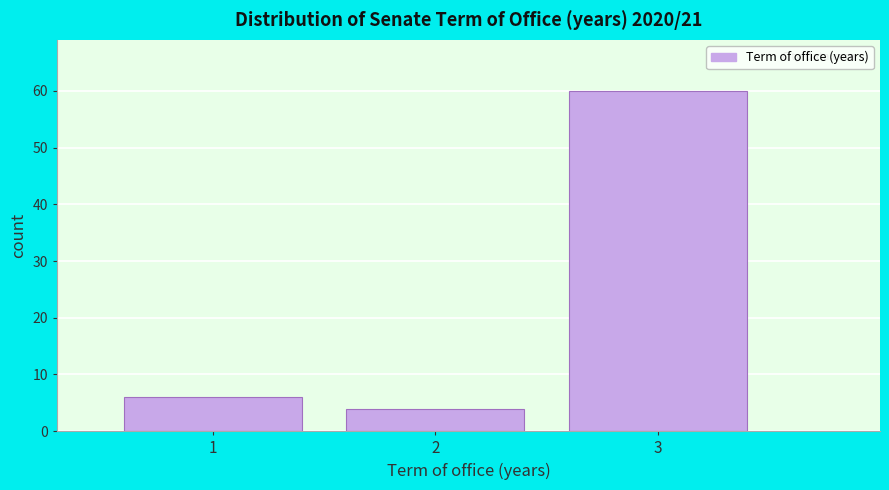

Reading left to right, list every bar in this chart as the range it spans on the x-axis followed by its height. The values are not printed on the chart, so give them approximately, as read against the axis.

0.5 to 1.5: 6
1.5 to 2.5: 4
2.5 to 3.5: 60